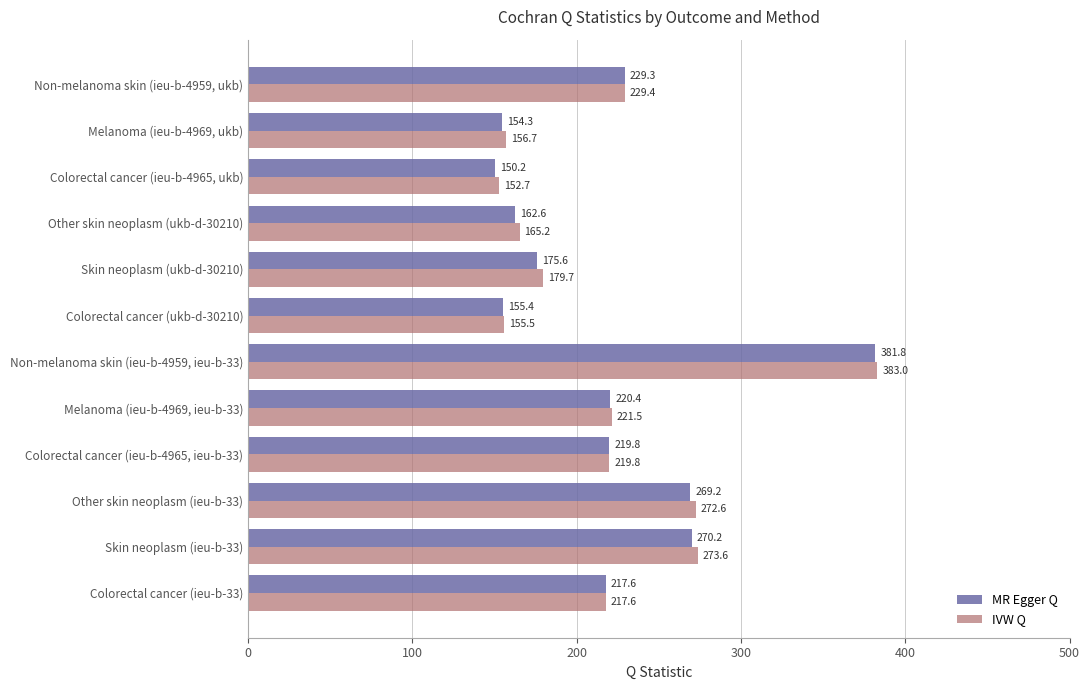

What is the difference between the highest and lowest values at Other skin neoplasm (ieu-b-33)?

3.4